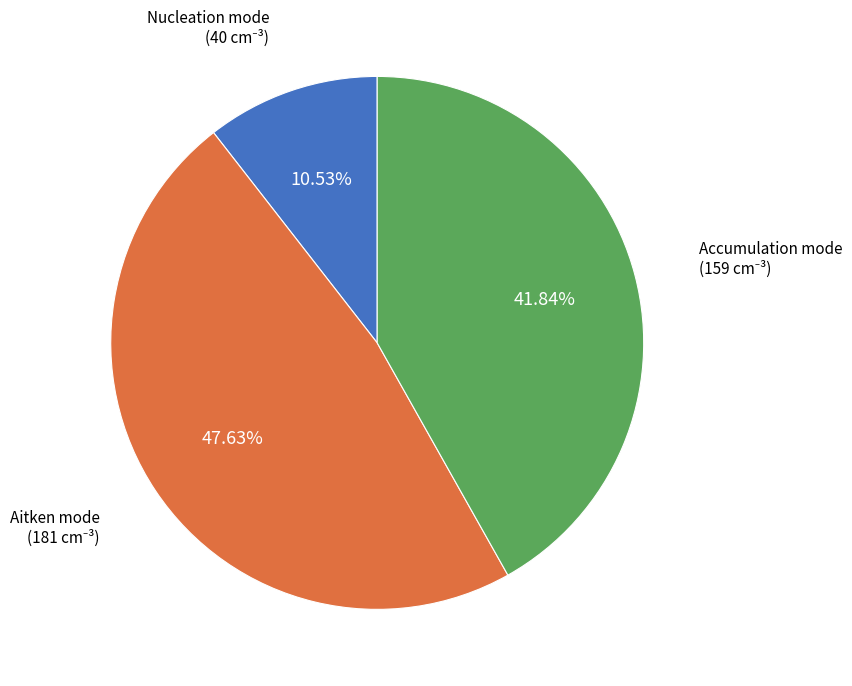

To the nearest percent, what is the average slice percentage?

33%